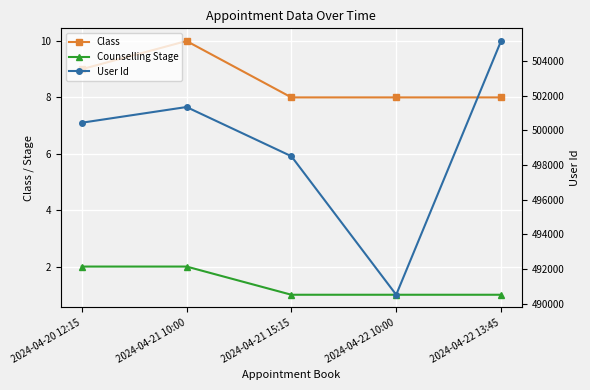

What is the total value across all series at 2024-04-21 10:00?

501352